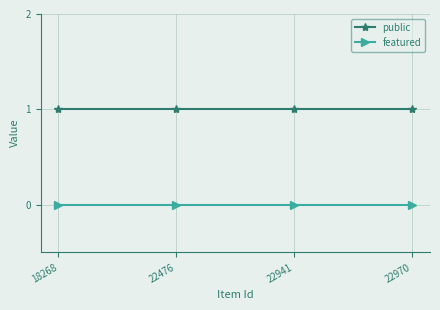

Reading left to right, transcribe all the data shown in this chart.

public: 1	1	1	1
featured: 0	0	0	0